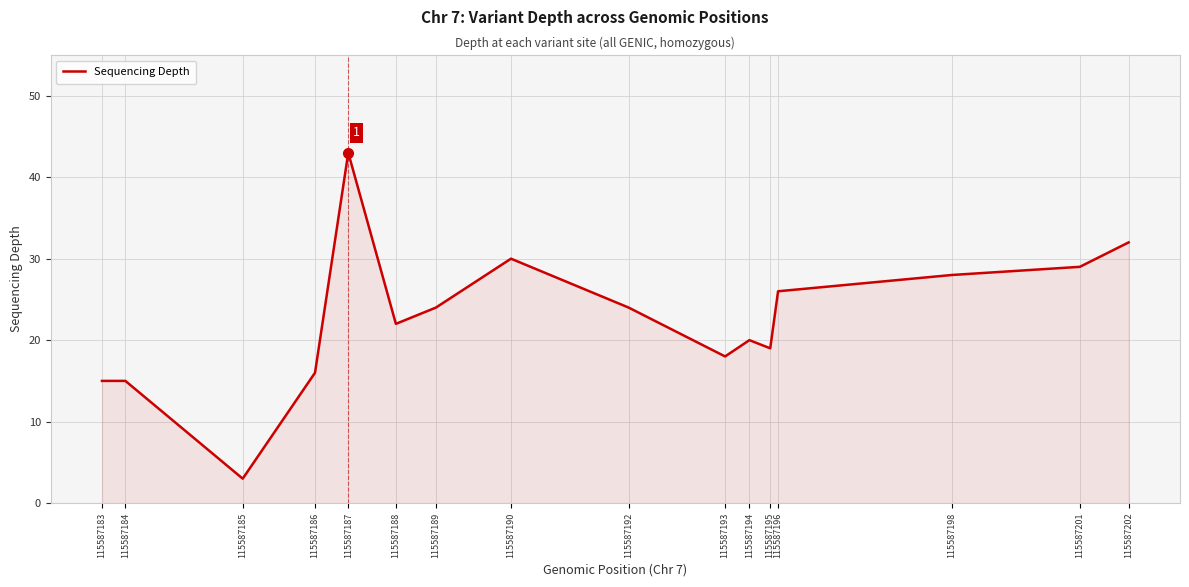

What is the change in value from 115587192 to 115587202?

+8